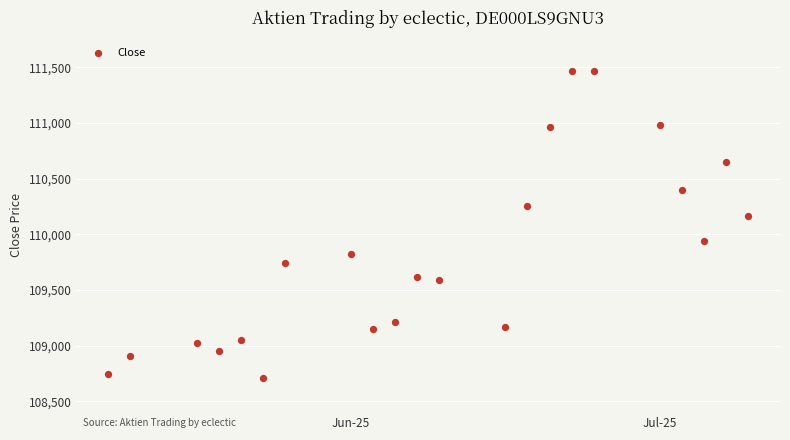

What Y value in the scatter plot is closest to 110086?

110163